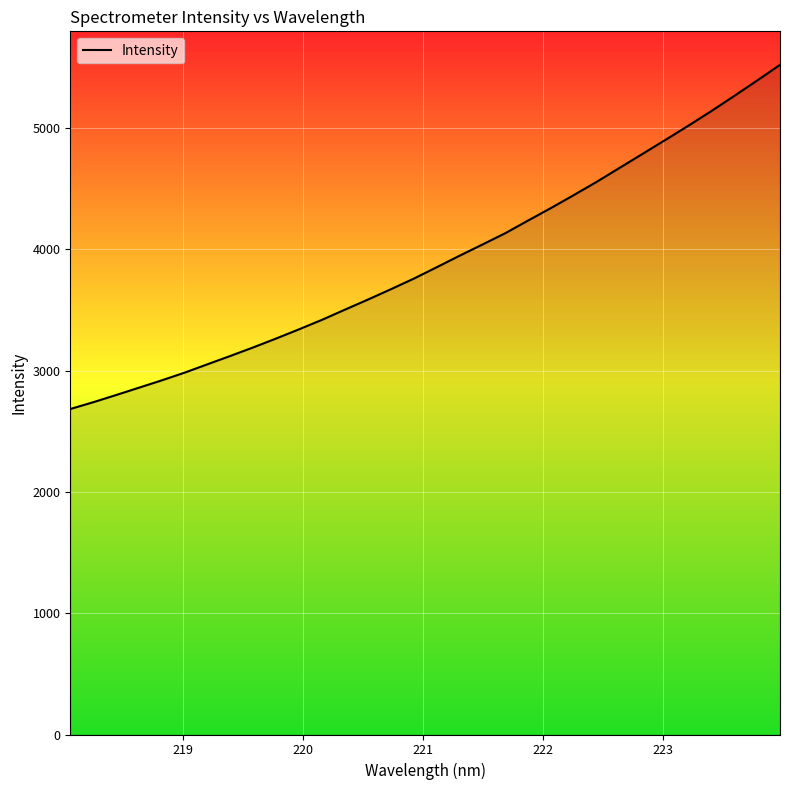

What is the smallest value displayed?

2683.1